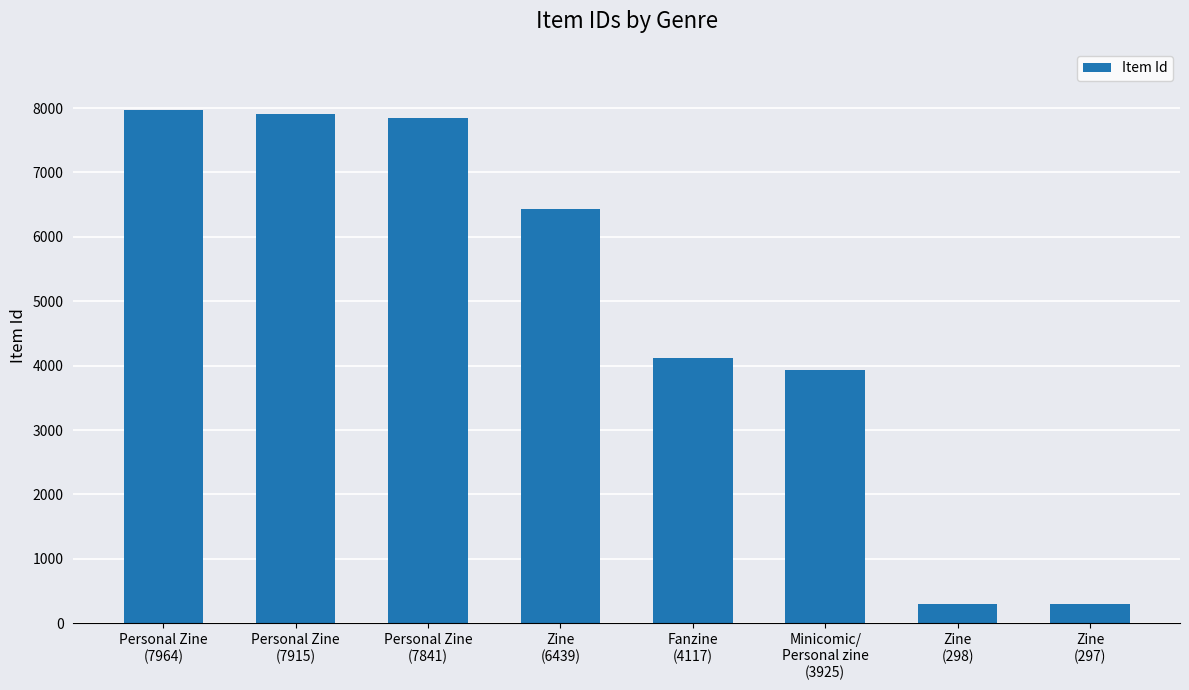

What is the smallest value displayed?

297